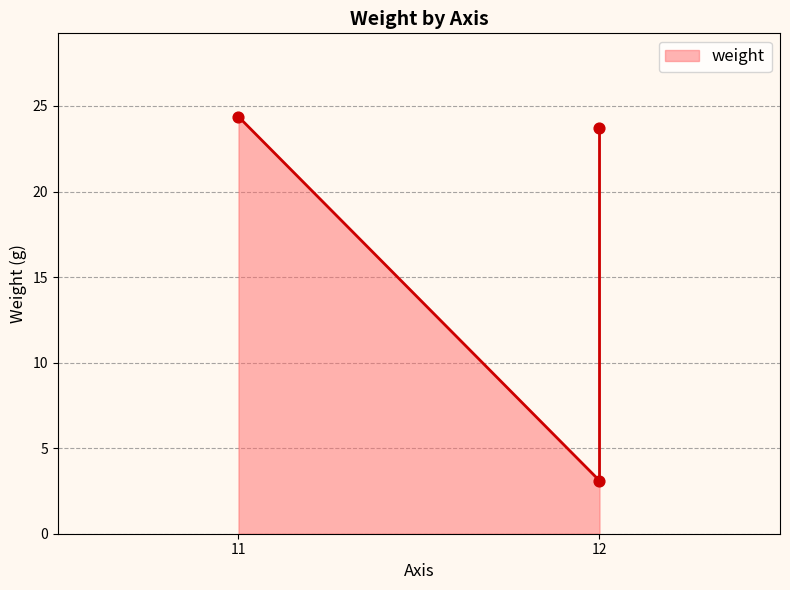

Which has a higher value, 12 or 11?

11